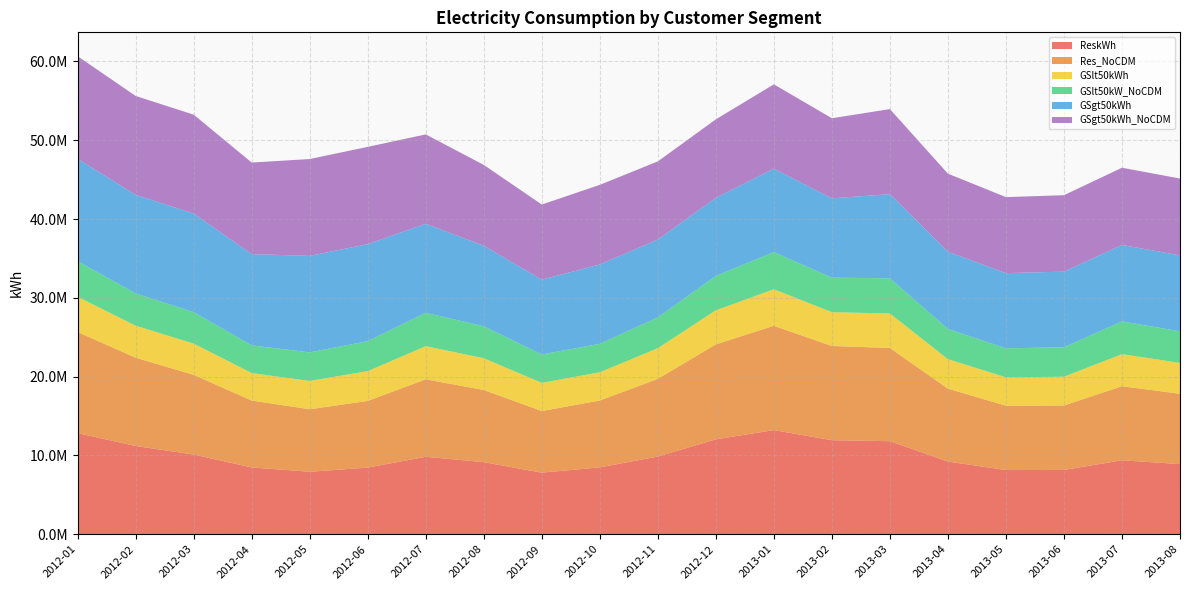

Reading left to right, what are all the values shown in this chart?

ReskWh: 2012-01=12827420.3	2012-02=11197440.0	2012-03=10111651.6	2012-04=8478796.6	2012-05=7926945.9	2012-06=8454655.5	2012-07=9826603.1	2012-08=9147834.0	2012-09=7812356.9	2012-10=8482688.7	2012-11=9857148.4	2012-12=12044245.8	2013-01=13215525.7	2013-02=11933004.6	2013-03=11808394.1	2013-04=9226248.1	2013-05=8145944.9	2013-06=8158035.1	2013-07=9381527.1	2013-08=8900086.9
Res_NoCDM: 2012-01=12835036.9	2012-02=11205056.6	2012-03=10119268.2	2012-04=8486413.1	2012-05=7934562.5	2012-06=8462272.1	2012-07=9834219.7	2012-08=9155450.6	2012-09=7819973.5	2012-10=8490305.2	2012-11=9864765.0	2012-12=12051862.4	2013-01=13238499.2	2013-02=11955978.2	2013-03=11831367.6	2013-04=9249221.7	2013-05=8168918.4	2013-06=8181008.6	2013-07=9404500.6	2013-08=8923060.5
GSlt50kWh: 2012-01=4478351.1	2012-02=4065707.6	2012-03=3961602.6	2012-04=3489559.0	2012-05=3594919.7	2012-06=3781482.0	2012-07=4207305.3	2012-08=4030620.3	2012-09=3577087.4	2012-10=3583266.4	2012-11=3885581.0	2012-12=4326765.5	2013-01=4635815.4	2013-02=4293515.4	2013-03=4374623.4	2013-04=3746140.2	2013-05=3595184.8	2013-06=3650453.6	2013-07=4069837.9	2013-08=3921873.0
GSlt50kW_NoCDM: 2012-01=4504910.1	2012-02=4092266.6	2012-03=3988161.6	2012-04=3516118.0	2012-05=3621478.7	2012-06=3808041.0	2012-07=4233864.3	2012-08=4057179.3	2012-09=3603646.4	2012-10=3609825.4	2012-11=3912140.0	2012-12=4353324.5	2013-01=4722021.5	2013-02=4379721.5	2013-03=4460829.4	2013-04=3832346.3	2013-05=3681390.9	2013-06=3736659.7	2013-07=4156043.9	2013-08=4008079.0
GSgt50kWh: 2012-01=12990962.8	2012-02=12511988.2	2012-03=12515628.8	2012-04=11581560.8	2012-05=12251017.8	2012-06=12310028.4	2012-07=11300716.2	2012-08=10221475.8	2012-09=9495774.3	2012-10=10069244.8	2012-11=9879832.7	2012-12=9921360.9	2013-01=10592340.1	2013-02=10066436.0	2013-03=10688896.1	2013-04=9803121.0	2013-05=9546584.8	2013-06=9600861.3	2013-07=9700292.8	2013-08=9644399.7
GSgt50kWh_NoCDM: 2012-01=13028469.7	2012-02=12549495.0	2012-03=12553135.6	2012-04=11619067.6	2012-05=12288524.7	2012-06=12347535.2	2012-07=11338223.0	2012-08=10258982.6	2012-09=9533281.1	2012-10=10106751.7	2012-11=9917339.6	2012-12=9958867.7	2013-01=10692657.0	2013-02=10166752.9	2013-03=10789213.1	2013-04=9903438.0	2013-05=9646901.7	2013-06=9701178.3	2013-07=9800609.8	2013-08=9744716.6